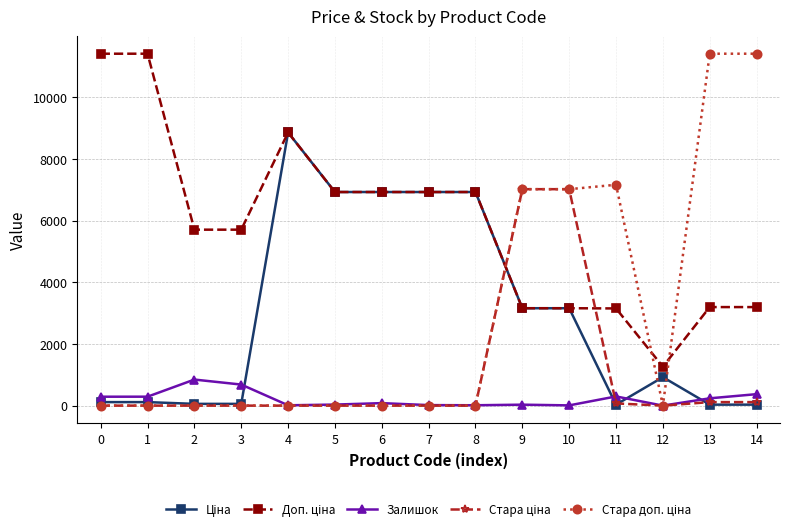

What is the difference between the maximum and minimum values in the Ціна series?

8825.1